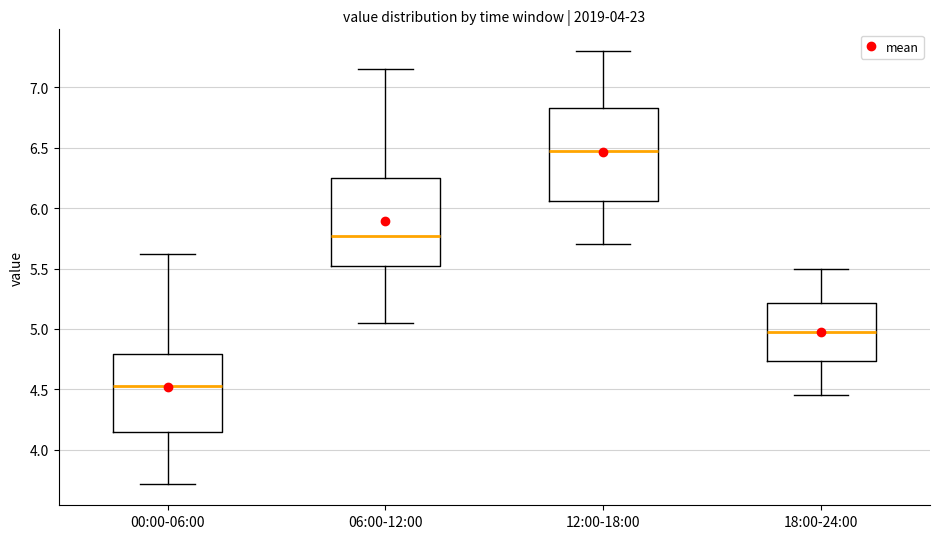

Where does the lower whisker of the box for 12:00-18:00 end on the y-axis? The values are not printed on the chart, so give them approximately, as read against the axis.

5.70